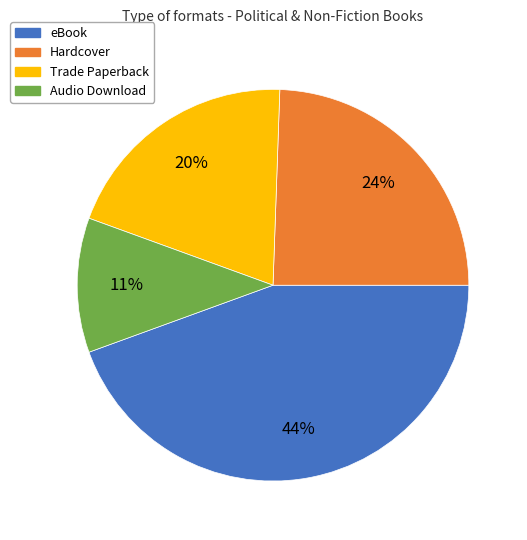

Does Hardcover represent more than half of the total?

No